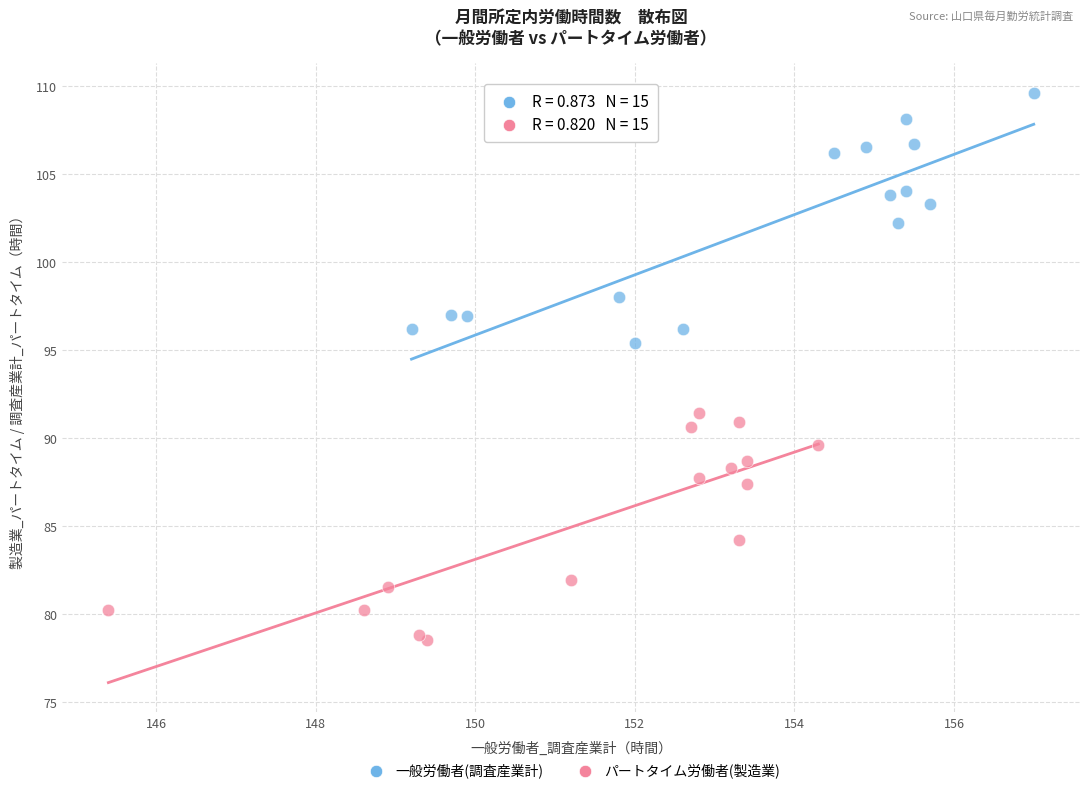

Which series reaches the minimum Y coordinate?

パートタイム労働者(製造業)